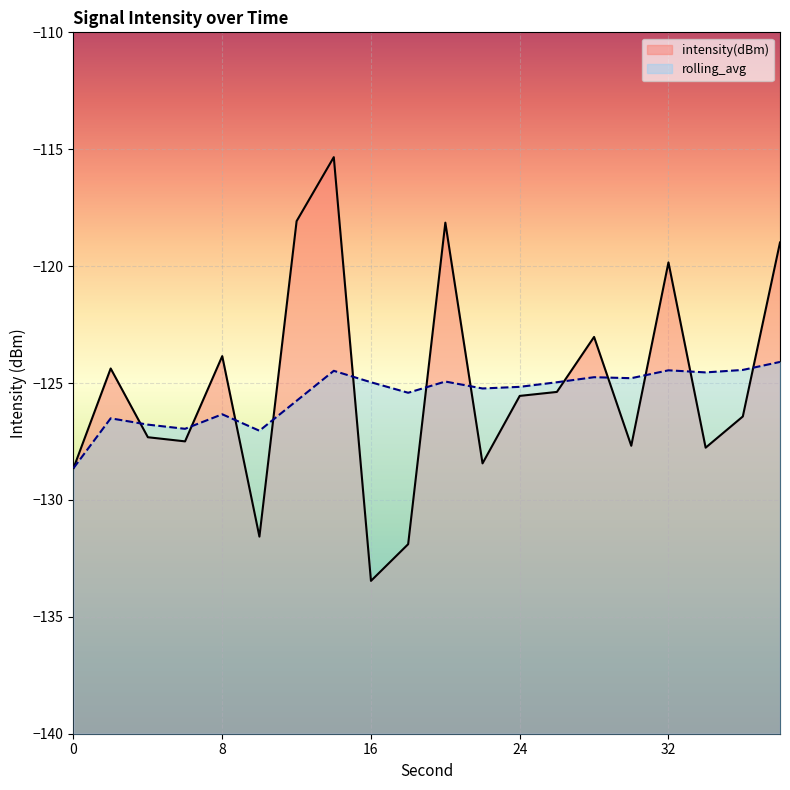

Reading left to right, transcribe all the data shown in this chart.

intensity(dBm): -128.6	-124.4	-127.3	-127.5	-123.8	-131.6	-118.1	-115.3	-133.5	-131.9	-118.1	-128.4	-125.6	-125.4	-123.0	-127.7	-119.8	-127.8	-126.4	-119.0
rolling_avg: -128.6	-126.5	-126.8	-127.0	-126.3	-127.0	-125.8	-124.5	-125.0	-125.4	-124.9	-125.2	-125.2	-125.0	-124.8	-124.8	-124.5	-124.5	-124.4	-124.1